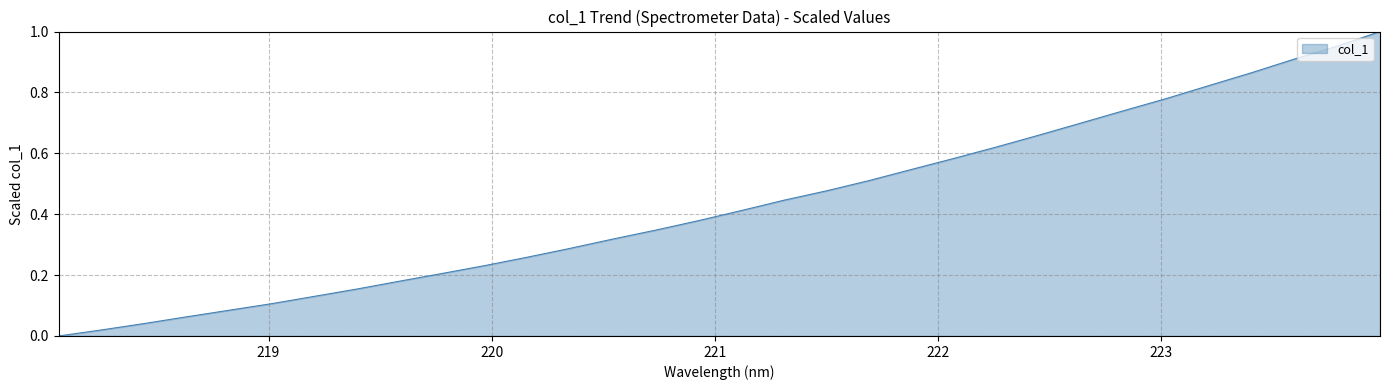

Does the chart display data point markers on the line(s)?

No